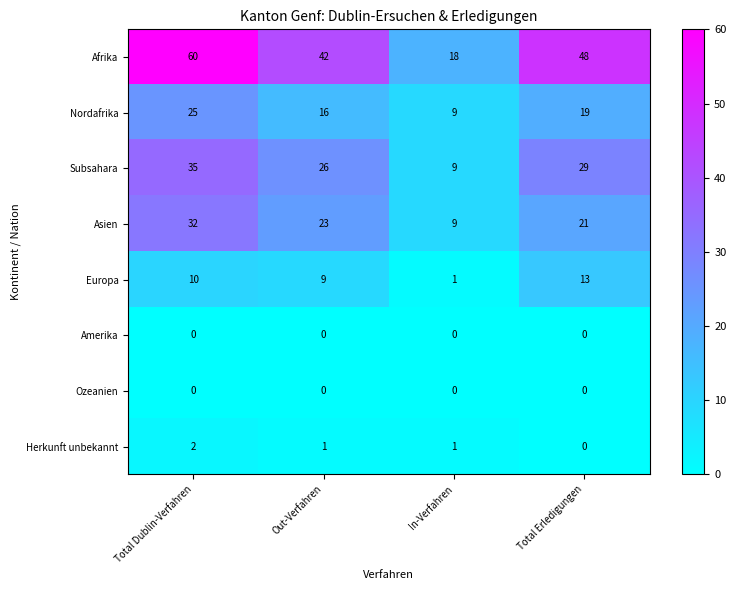

At which label is Afrika closest to 39?

Out-Verfahren